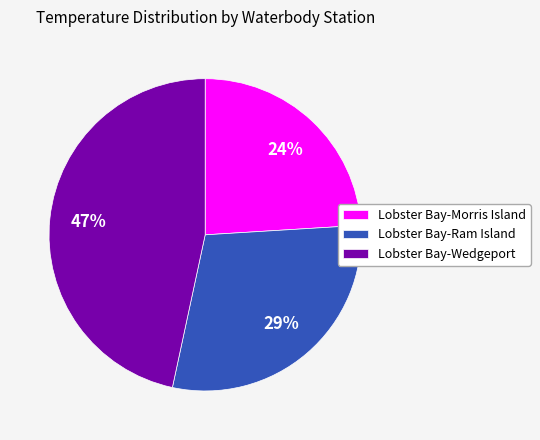

Which slice is the smallest?

Lobster Bay-Morris Island